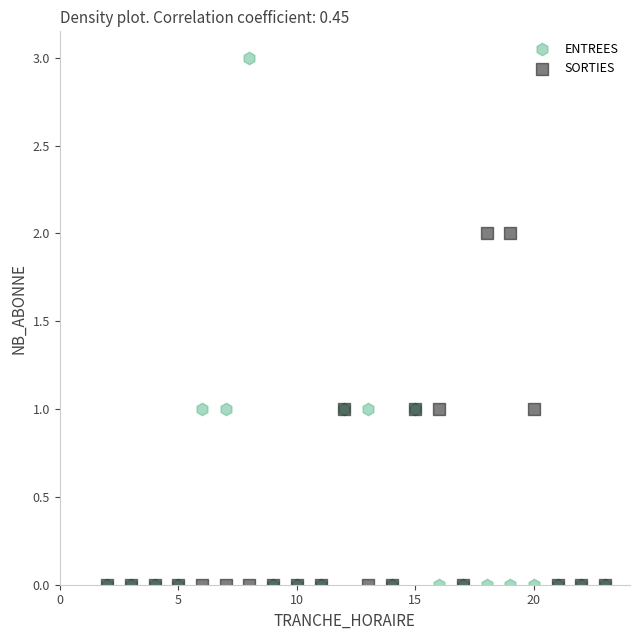

Which series reaches the maximum Y coordinate?

ENTREES